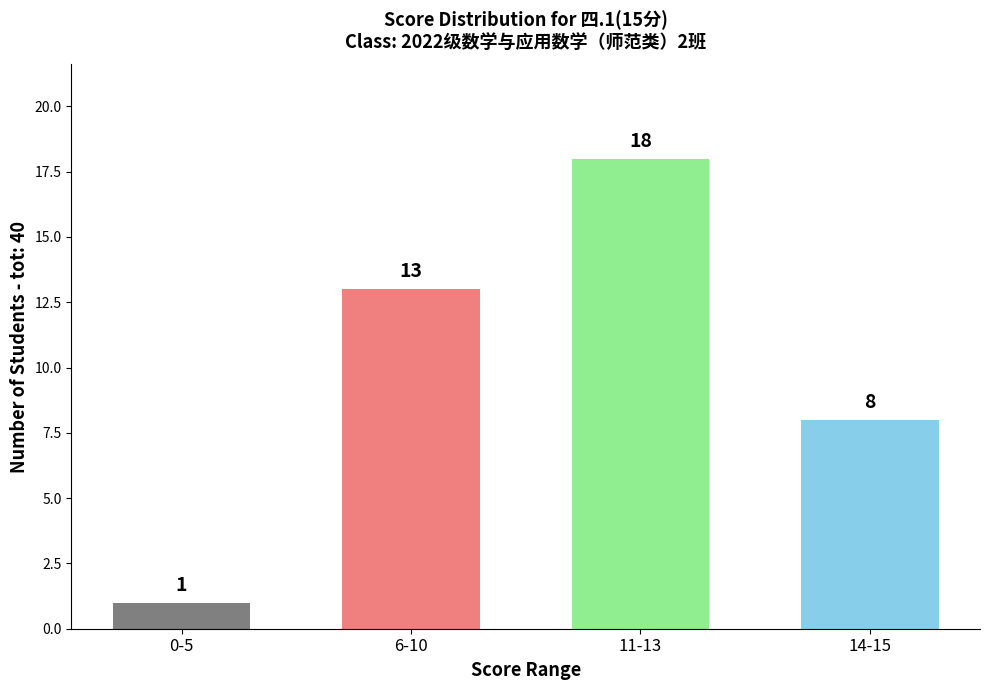

Where is the data nearest to the value 9?

14-15